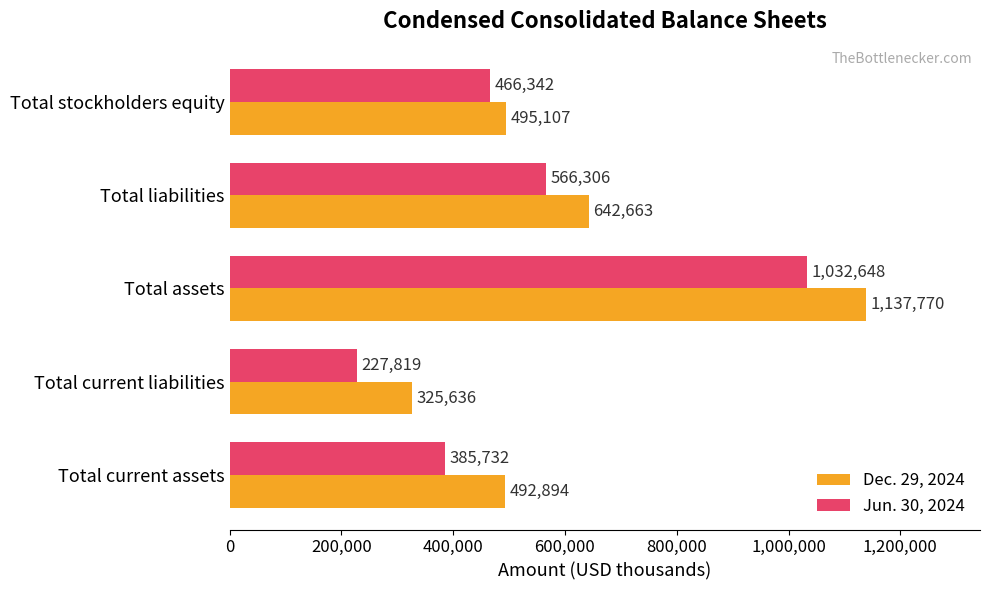

Which label corresponds to the smallest value in the chart?

Total current liabilities